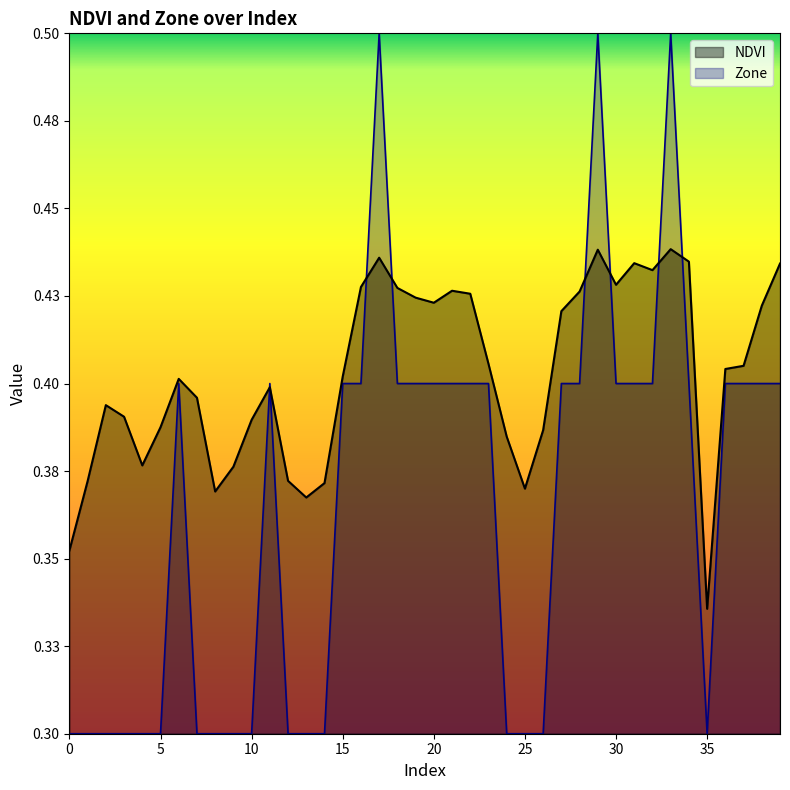

How many interior local peaks does the Zone series have?

5